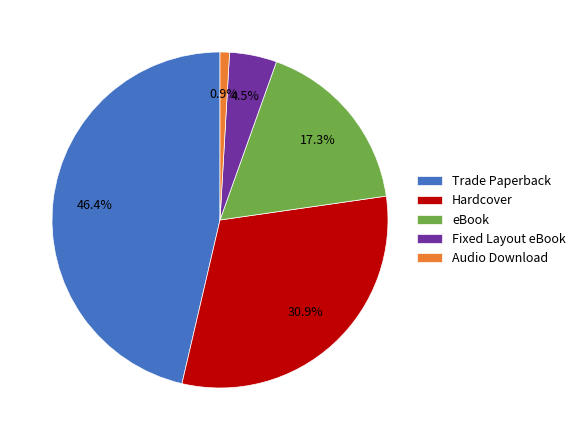

Does Trade Paperback represent more than half of the total?

No